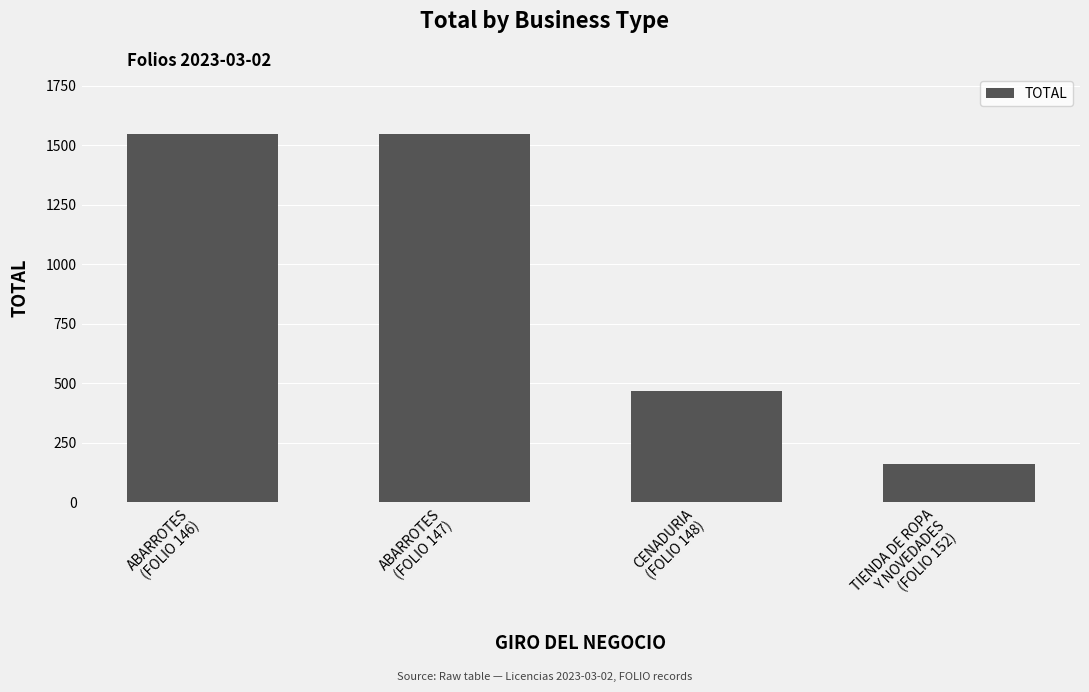

Which category has the lowest value across all series?

TIENDA DE ROPA
Y NOVEDADES
(FOLIO 152)